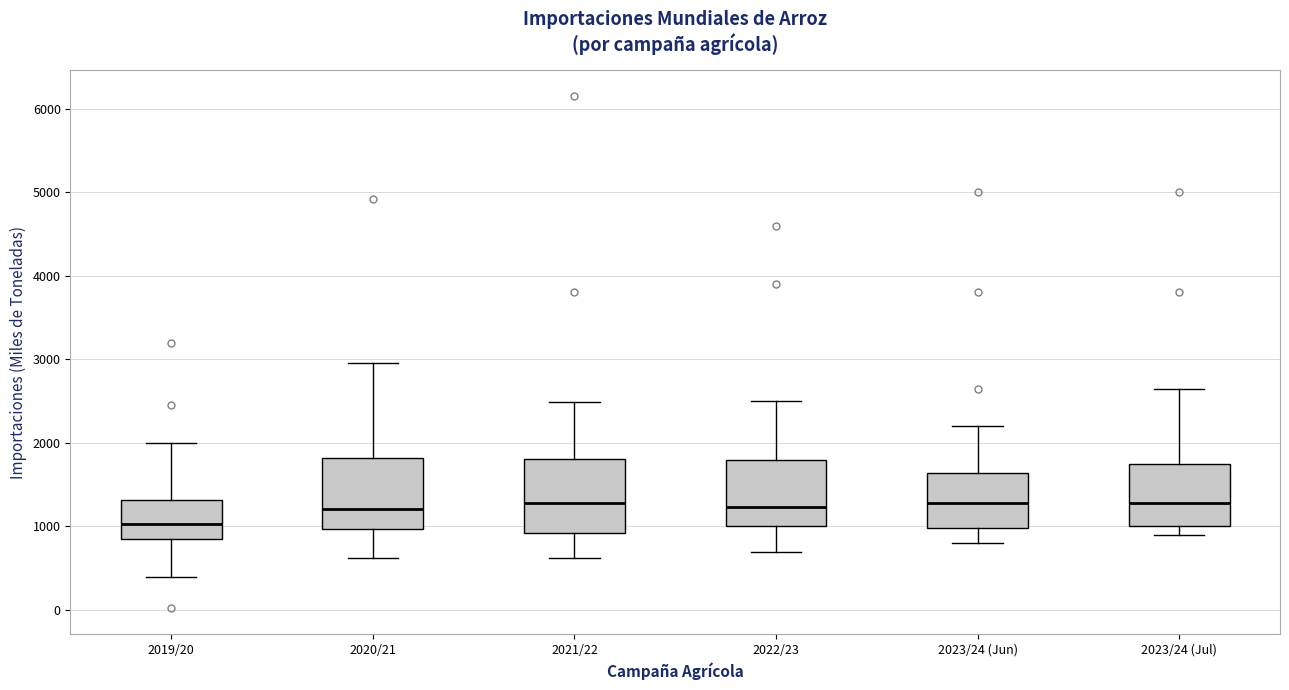

Where does the upper whisker of the box for 2022/23 end on the y-axis? The values are not printed on the chart, so give them approximately, as read against the axis.

2500